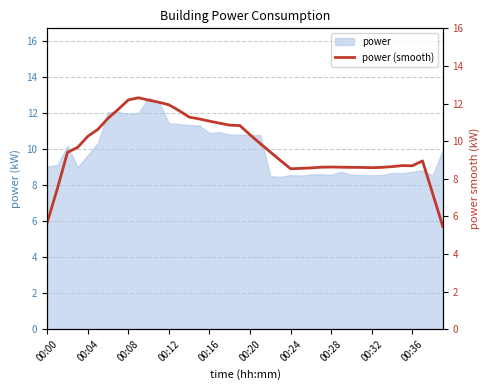

What is the highest value of the power series?

12.9